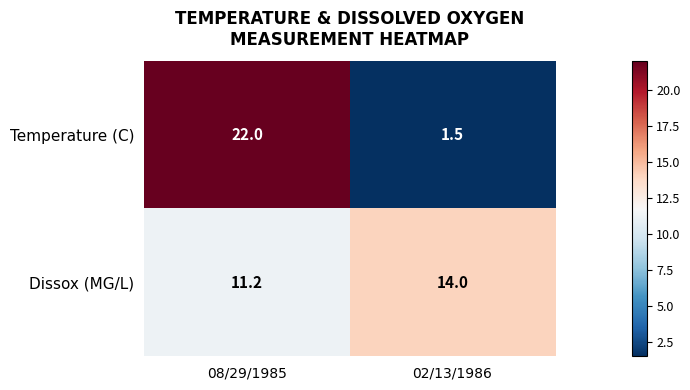

At which category is the sum across all series the highest?

08/29/1985